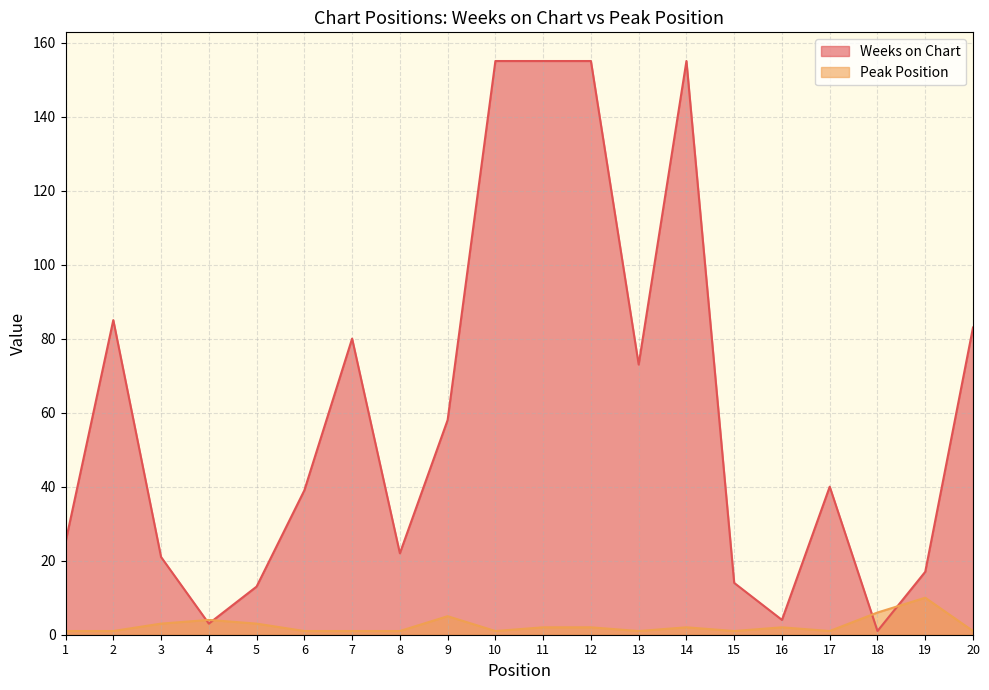

The Peak Position series shows 6 at 19. True or false?

False